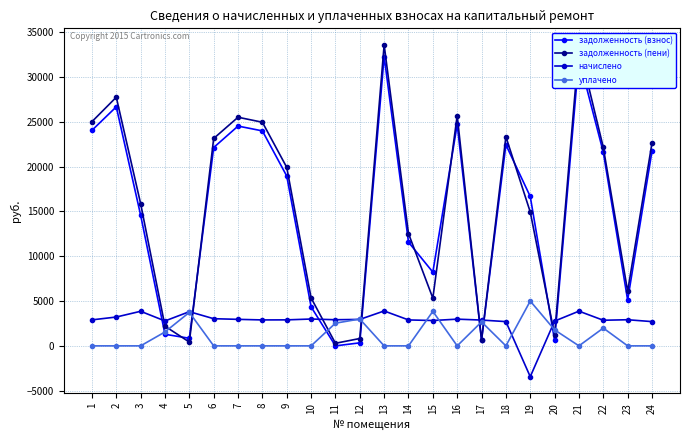

What is the difference between the highest and lowest values at 9?

19924.6